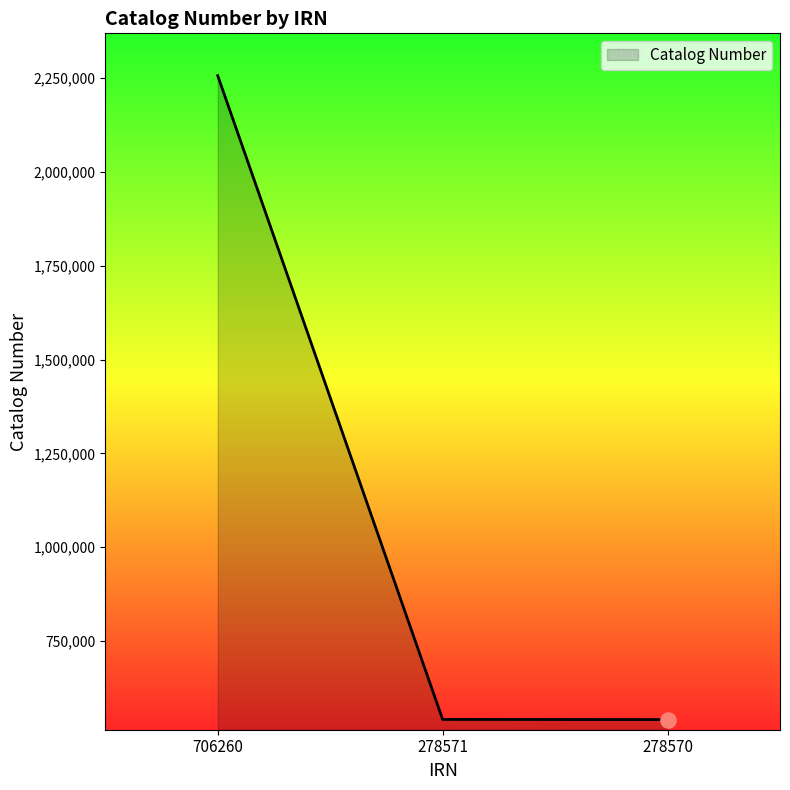

Approximately how many times larger is the value at 278570 compared to 706260?

0.2